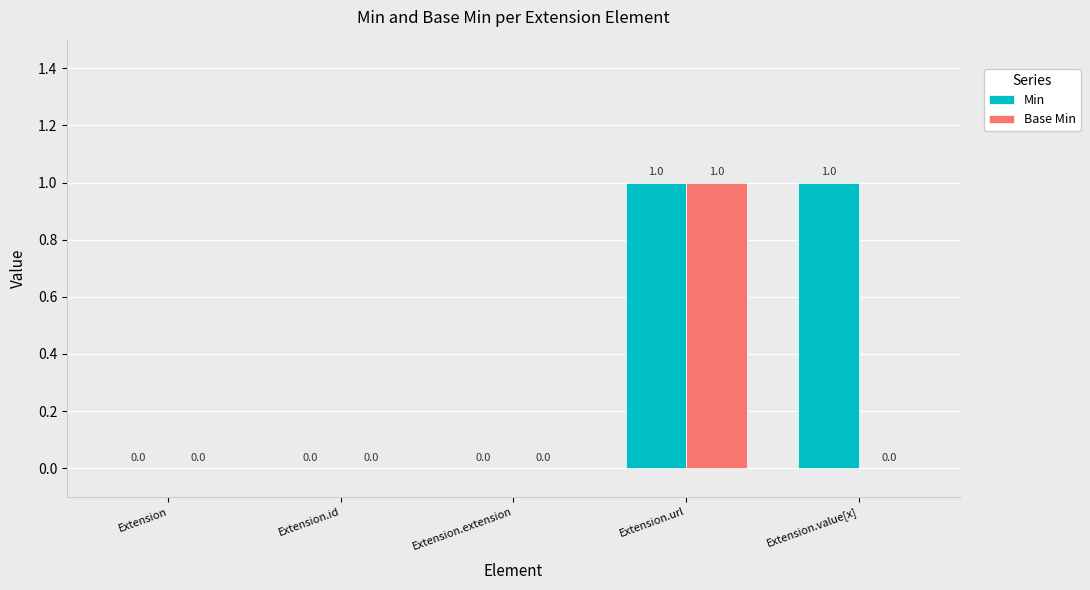

Is the value of Min at Extension.url greater than the value of Base Min at Extension.value[x]?

Yes